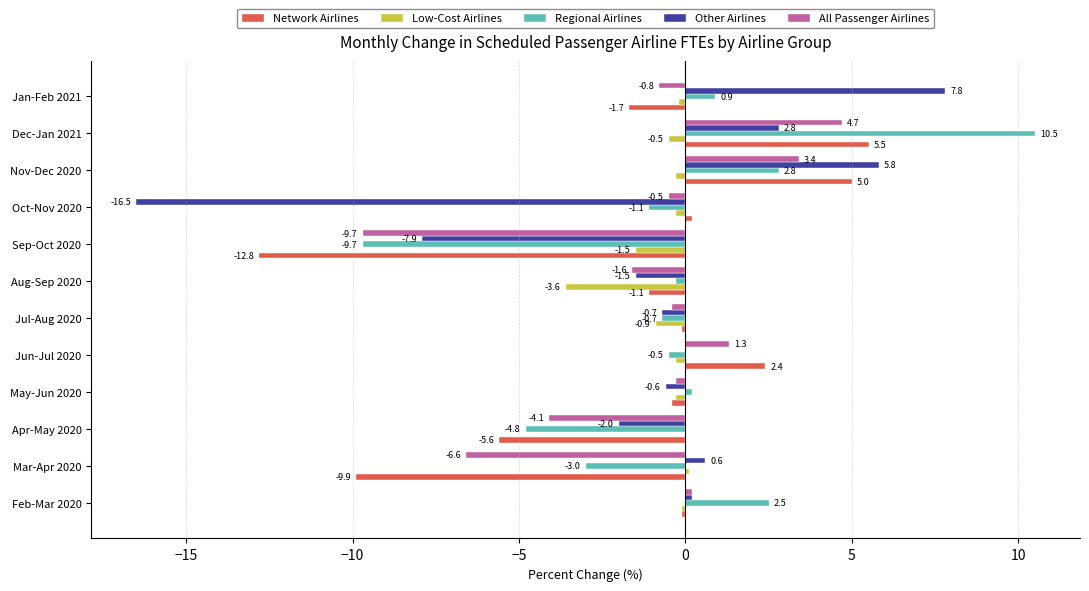

What are all the series names shown in the legend?

Network Airlines, Low-Cost Airlines, Regional Airlines, Other Airlines, All Passenger Airlines